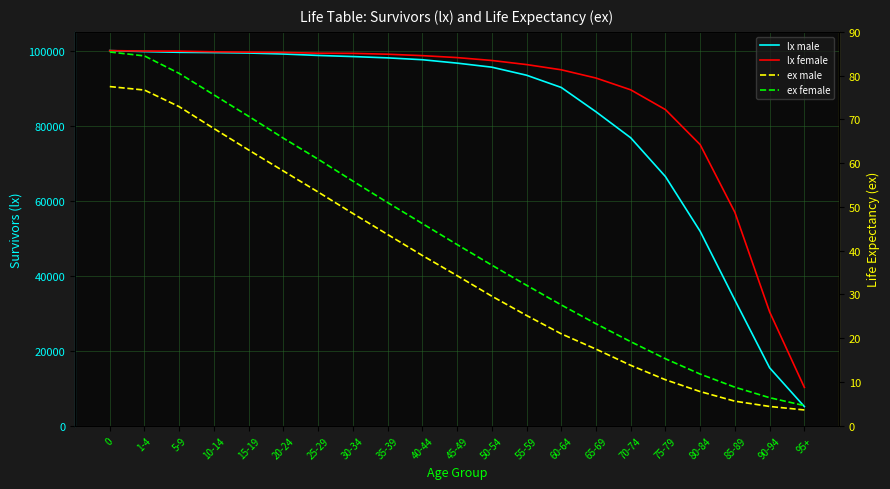

Reading right to left, what are all the values shown in this chart?

lx male: 5099.0	15434.0	33491.0	51820.0	66421.0	76764.0	83695.0	90179.0	93443.0	95586.0	96665.0	97573.0	98067.0	98415.0	98712.0	99095.0	99356.0	99475.0	99550.0	99743.0	100000.0
lx female: 10216.0	30344.0	56880.0	74938.0	84275.0	89547.0	92690.0	94887.0	96281.0	97372.0	98141.0	98660.0	99039.0	99265.0	99302.0	99519.0	99594.0	99687.0	99856.0	99887.0	100000.0
ex male: 3.6	4.4	5.6	7.8	10.5	13.8	17.5	21.0	25.2	29.6	34.3	38.9	43.7	48.5	53.4	58.2	63.0	67.9	72.9	76.7	77.5
ex female: 4.6	6.4	8.8	11.8	15.3	19.2	23.3	27.6	32.1	36.7	41.4	46.2	51.0	55.9	60.9	65.7	70.7	75.6	80.5	84.5	85.4